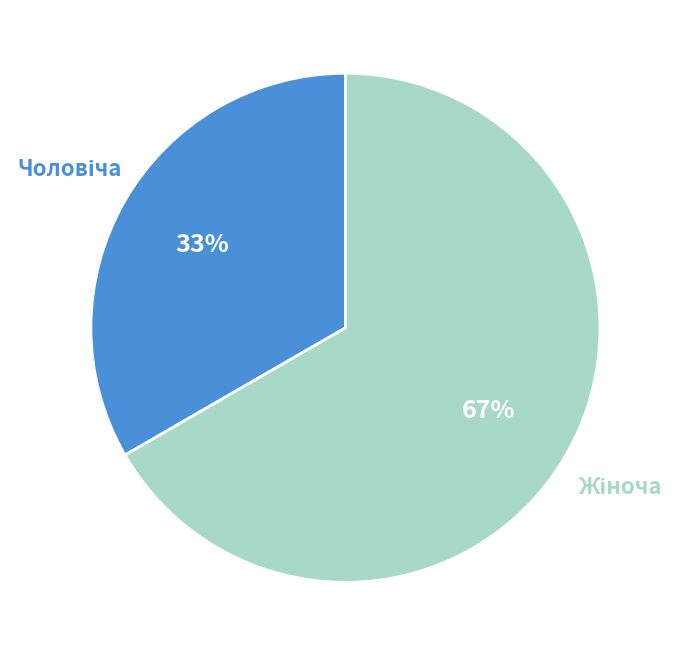

Is there any slice that represents more than half of the pie?

Yes